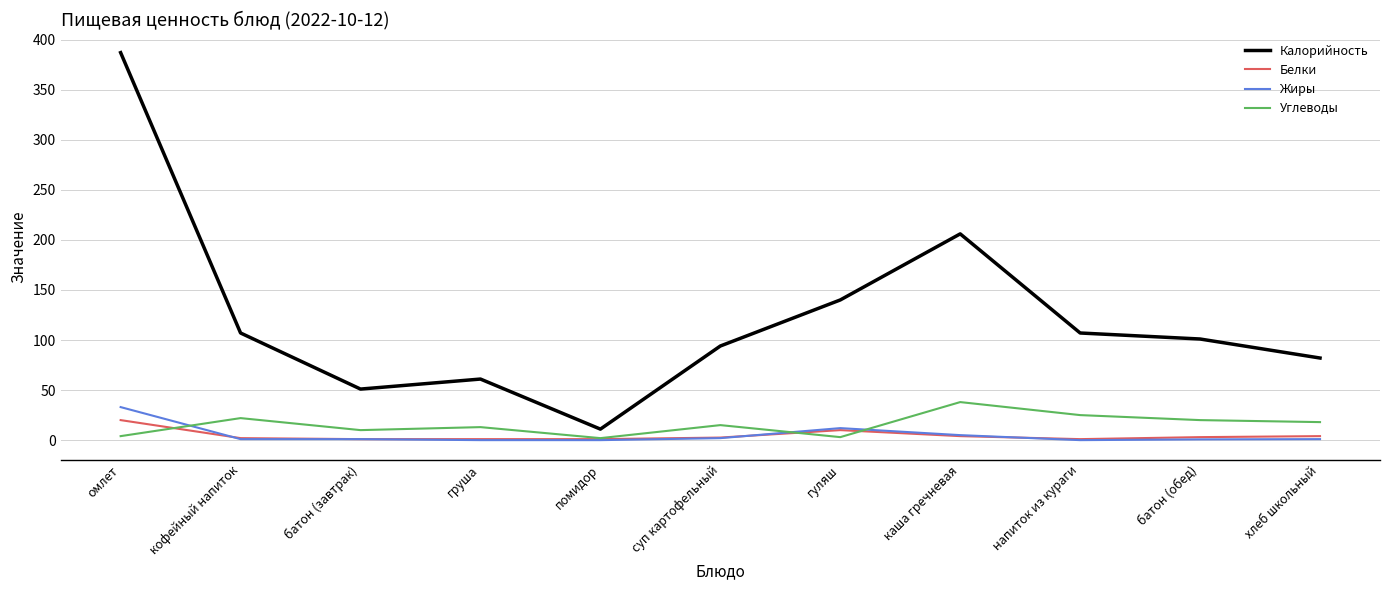

Between which two adjacent categories do Жиры and Белки first intersect?

омлет and кофейный напиток